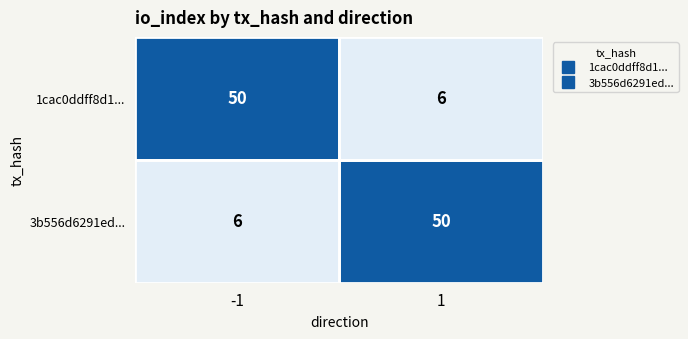

The value of 3b556d6291ed... at 1 is 66. True or false?

False